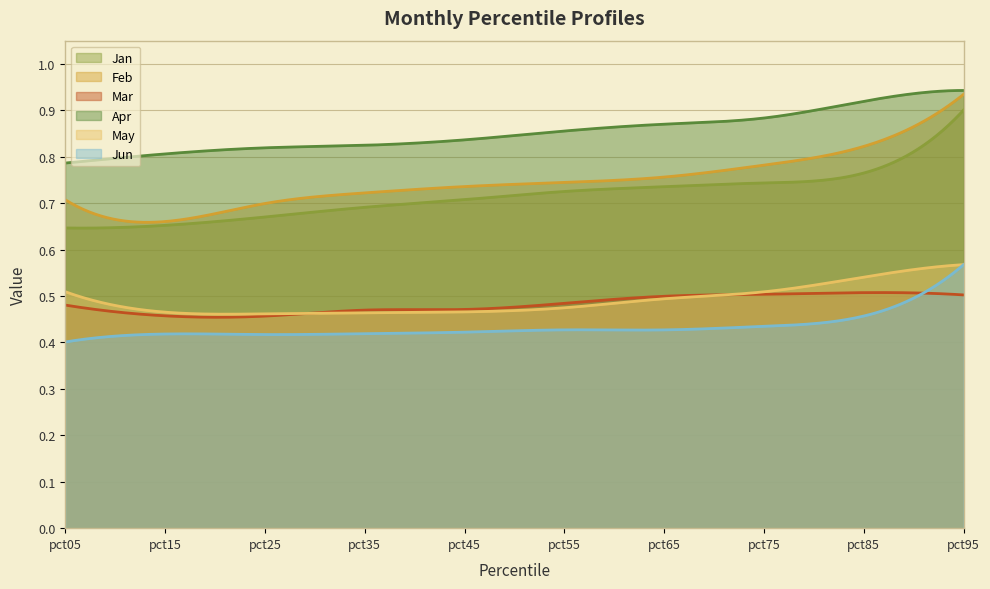

True or false: Apr and Mar cross at least once.

False